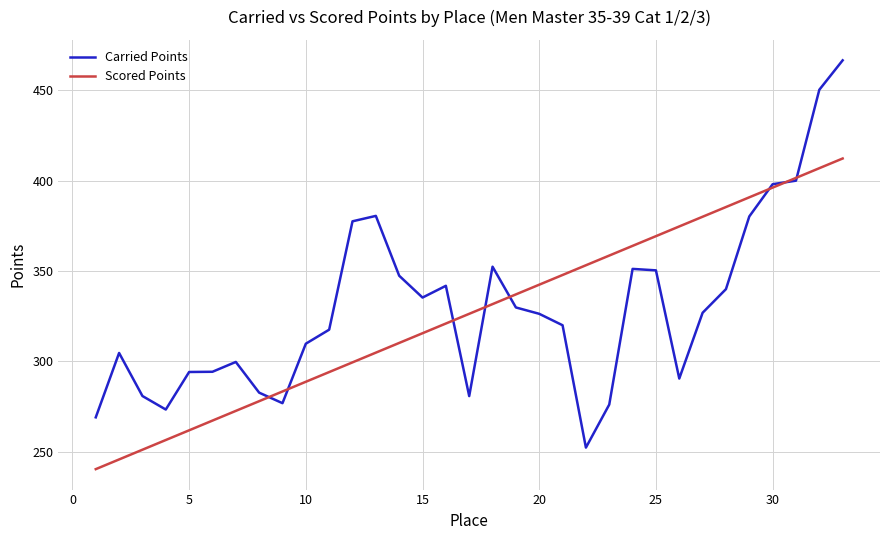

What is the lowest value of the Carried Points series?

252.2